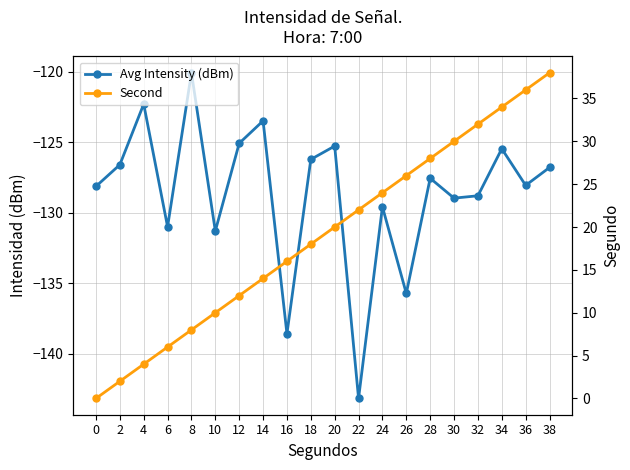

Rank the series by their average value, from lowest to highest.

Avg Intensity (dBm), Second